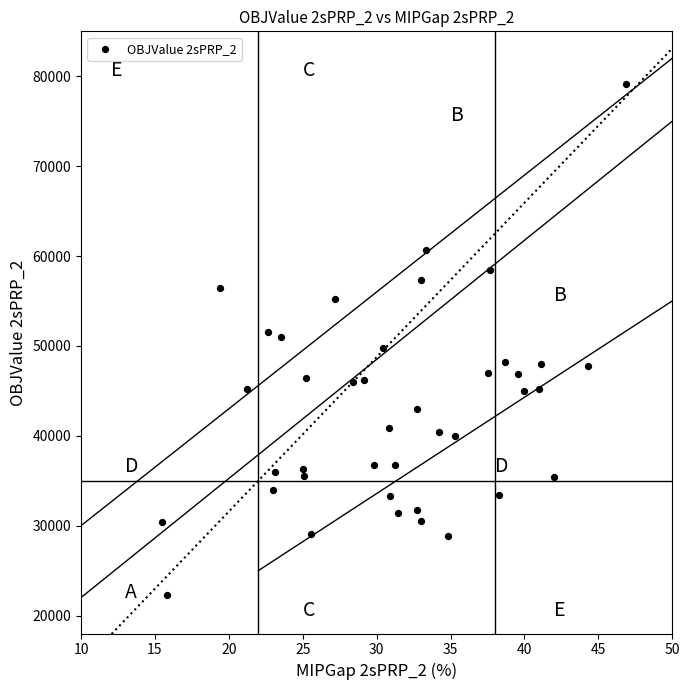

What is the range of X values (max minus min)?

31.4